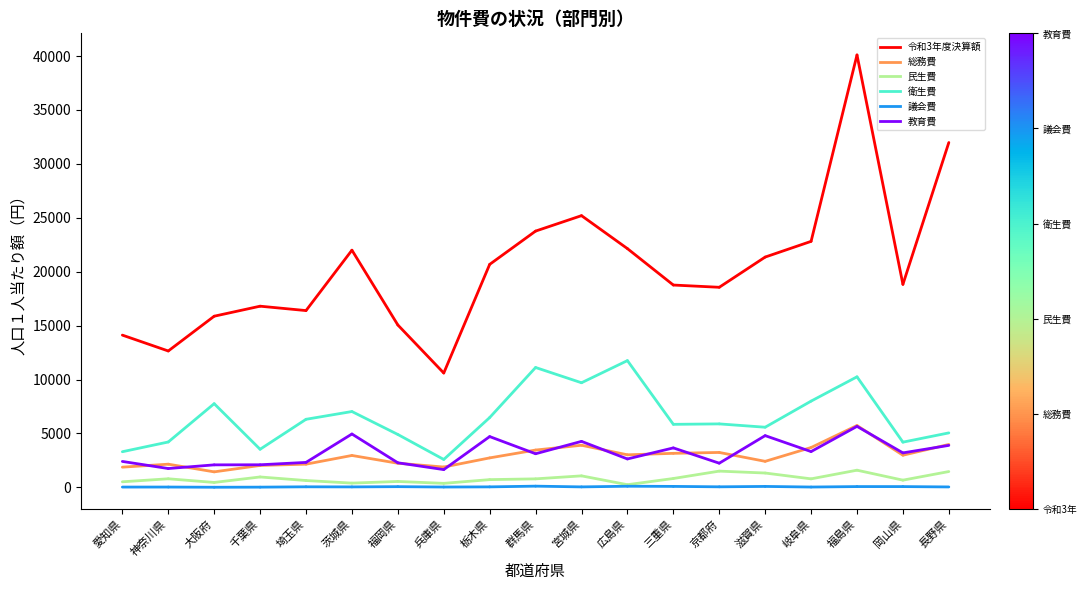

What is the difference between the maximum and minimum values in the 民生費 series?

280